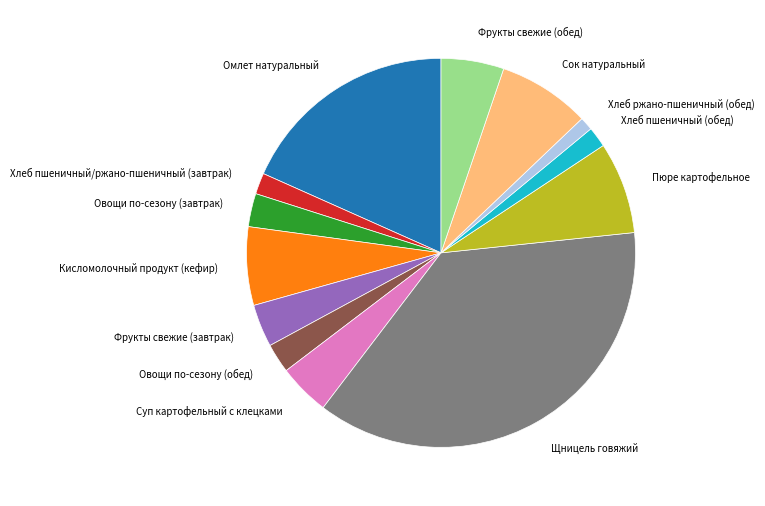

Which has a higher value, Суп картофельный с клецками or Сок натуральный?

Сок натуральный